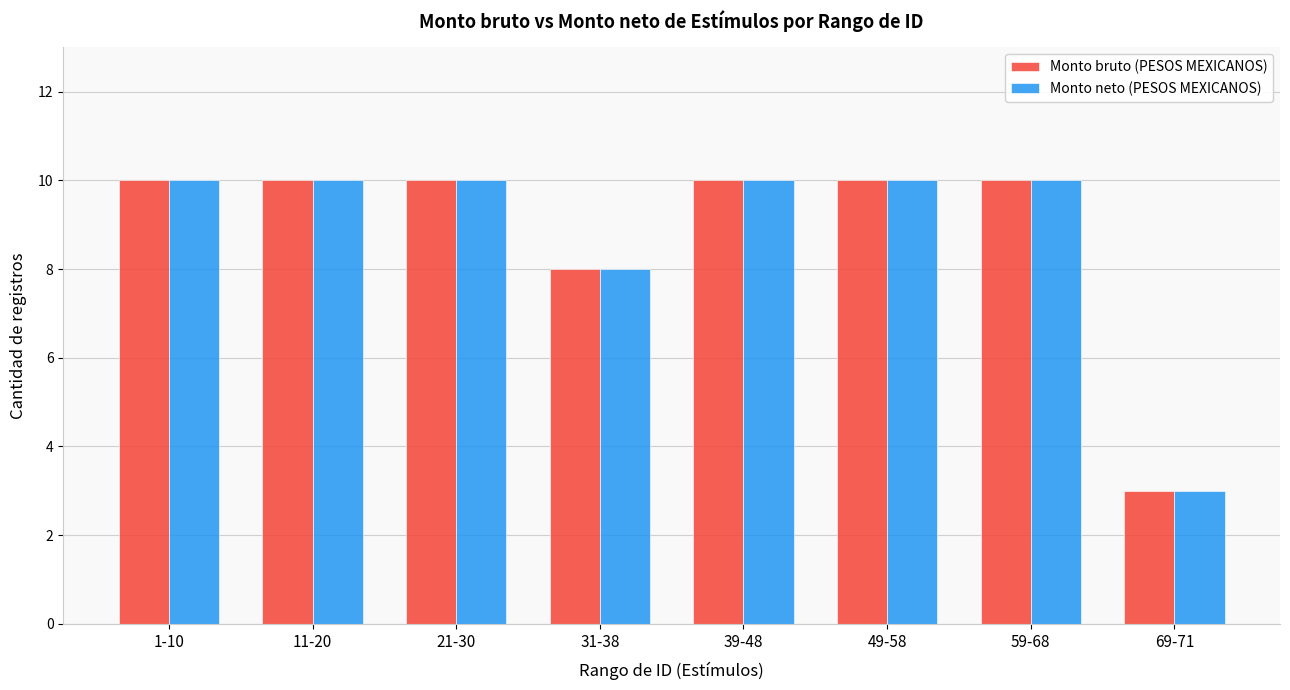

Reading right to left, list all the values displayed in this chart.

Monto bruto (PESOS MEXICANOS): 69-71=3	59-68=10	49-58=10	39-48=10	31-38=8	21-30=10	11-20=10	1-10=10
Monto neto (PESOS MEXICANOS): 69-71=3	59-68=10	49-58=10	39-48=10	31-38=8	21-30=10	11-20=10	1-10=10